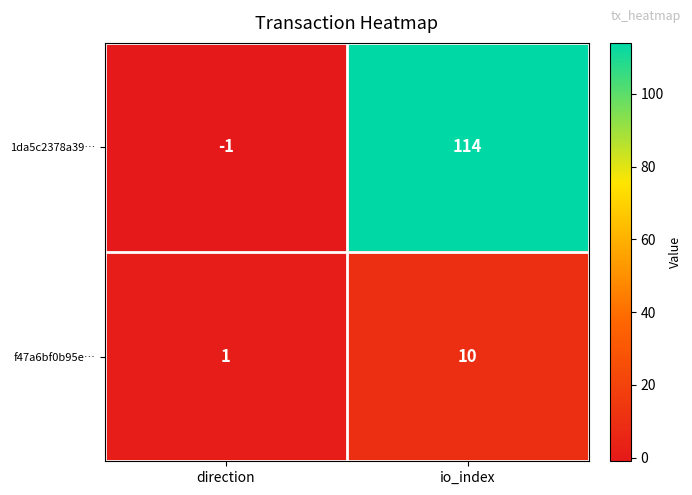

At which label does 1da5c2378a39… reach its peak?

io_index